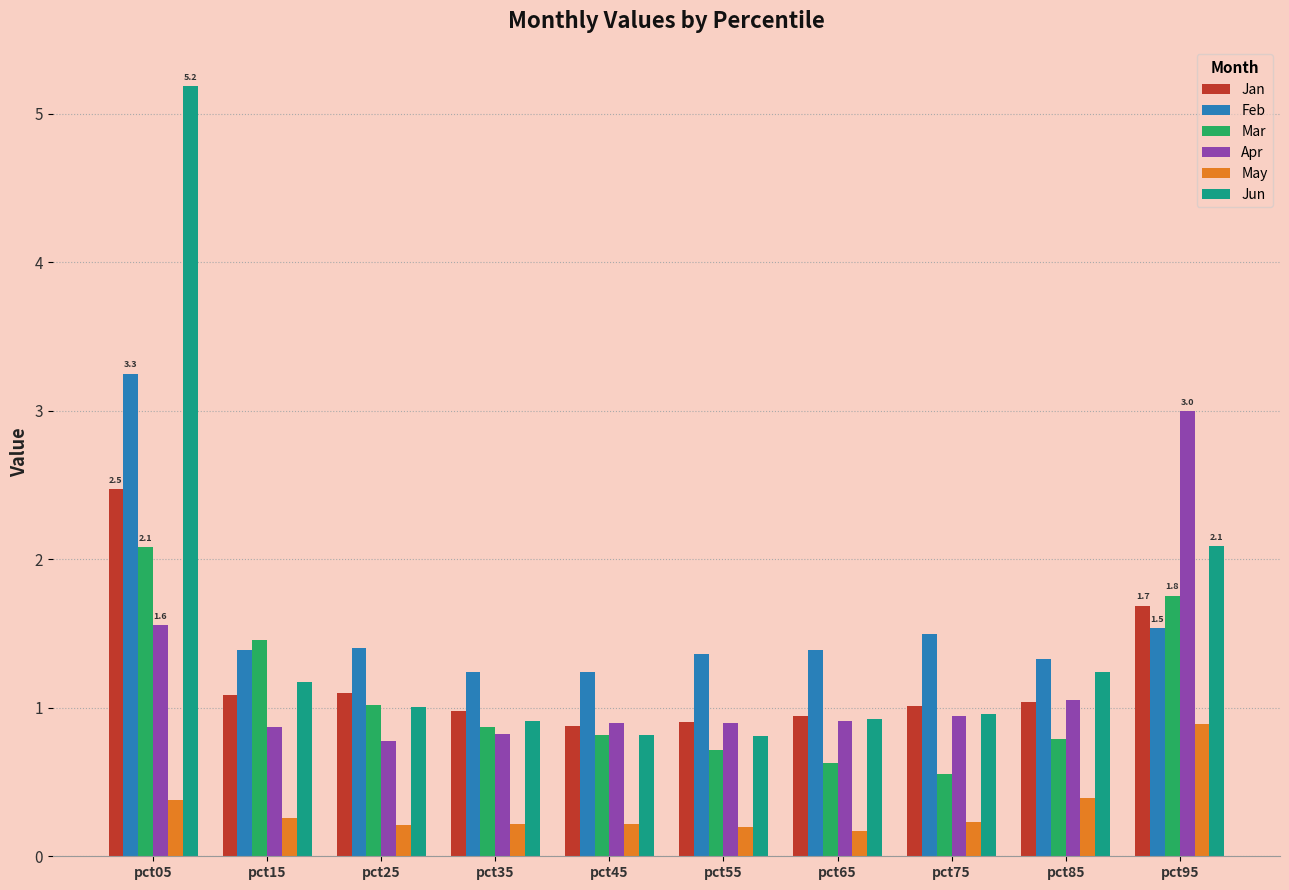

Is it true that Jun equals 0.9 at pct65?

True